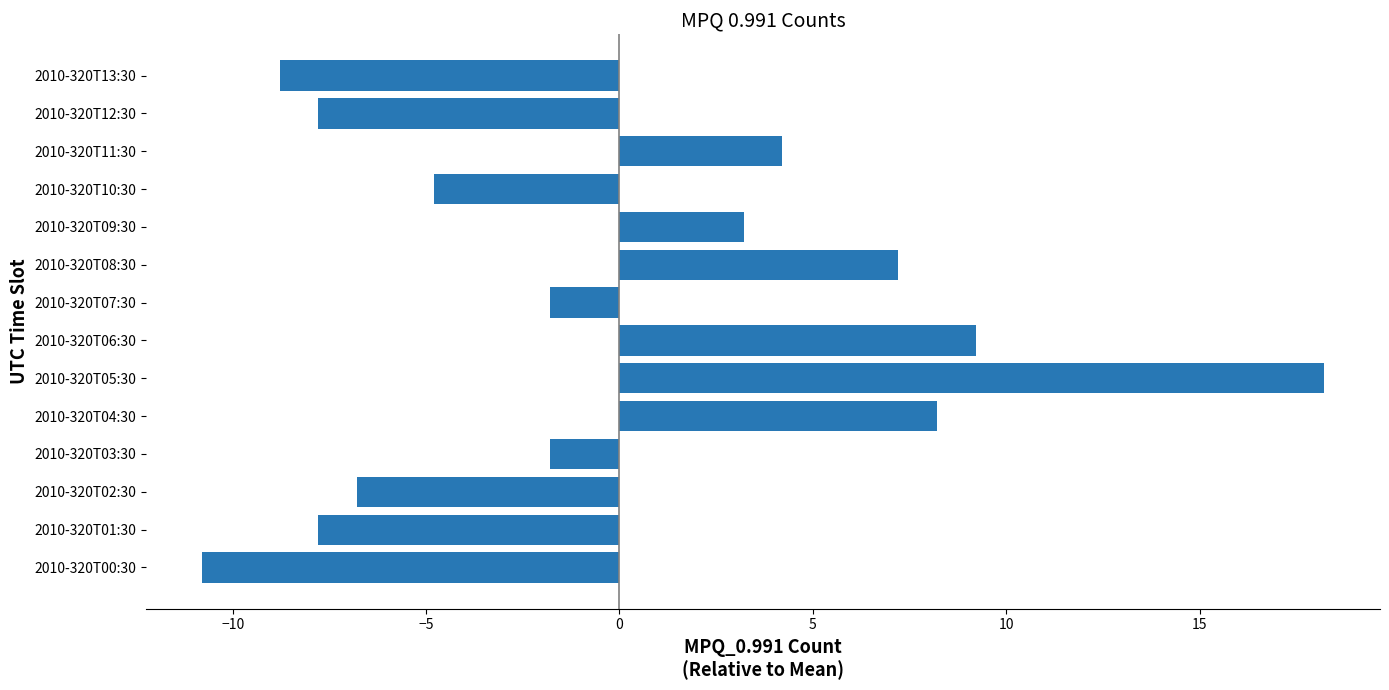

How many values are below zero?

8